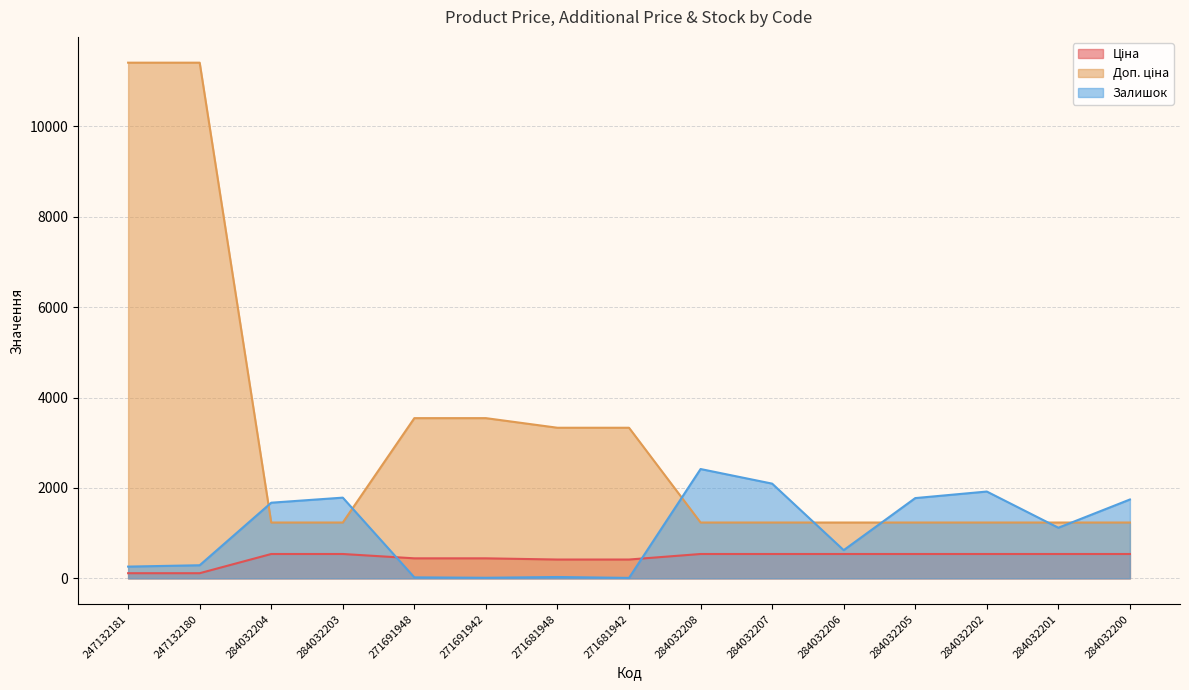

List the series in order of their peak value, lowest first.

Ціна, Залишок, Доп. ціна